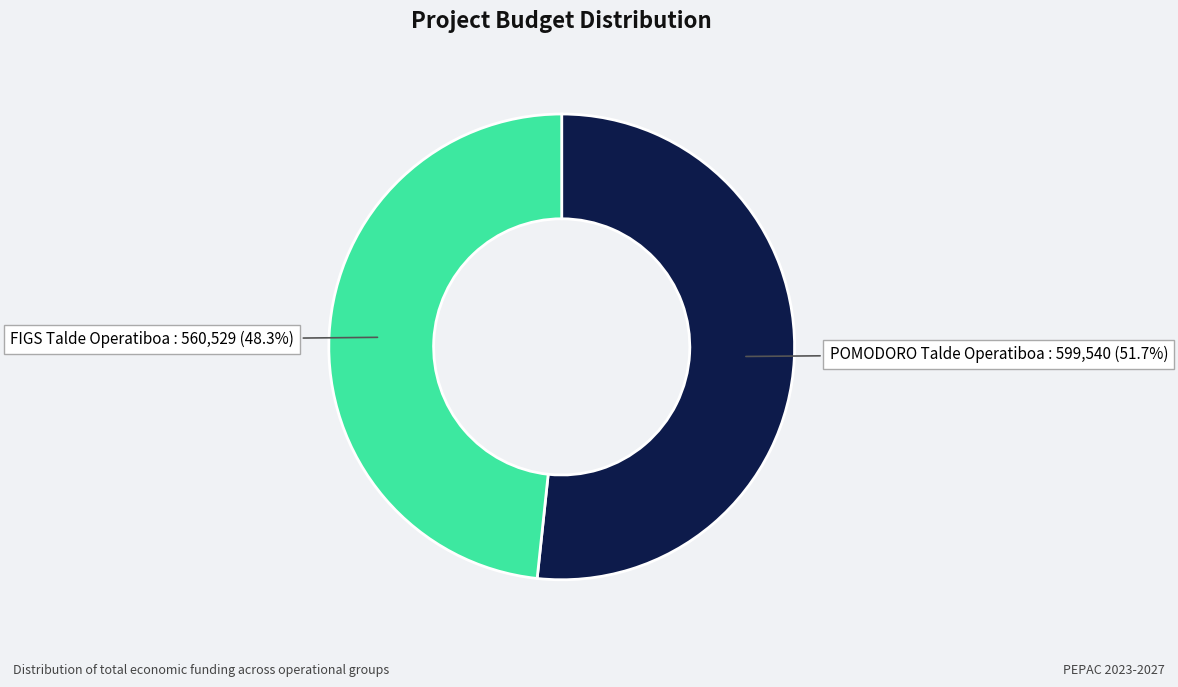

How many segments does this pie chart have?

2